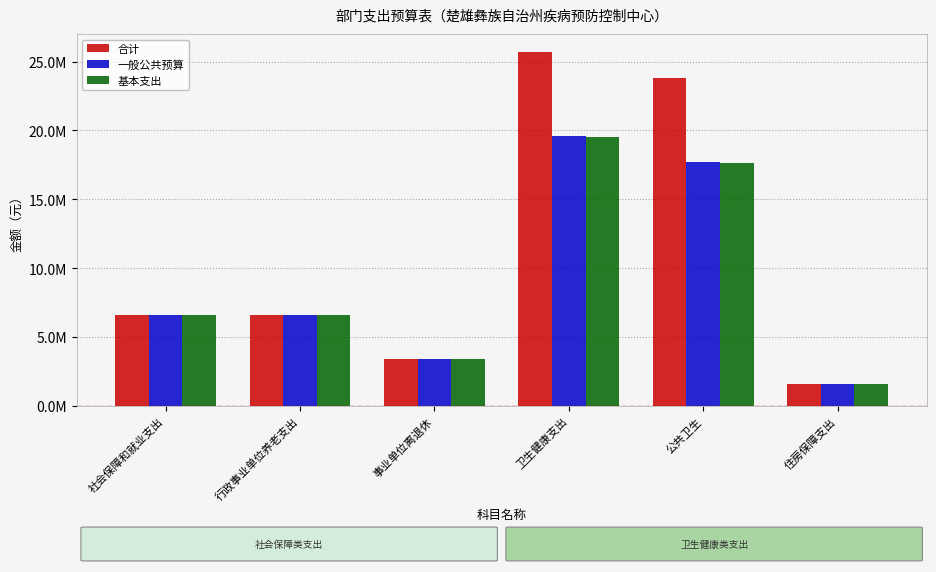

Does the chart contain any negative values?

No